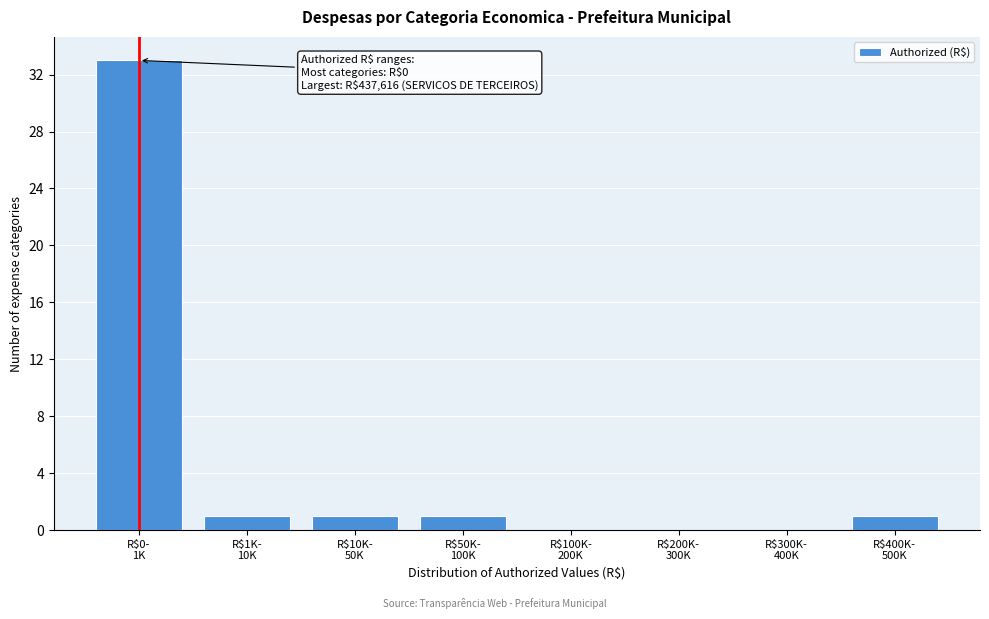

What is the sum of all values?

37